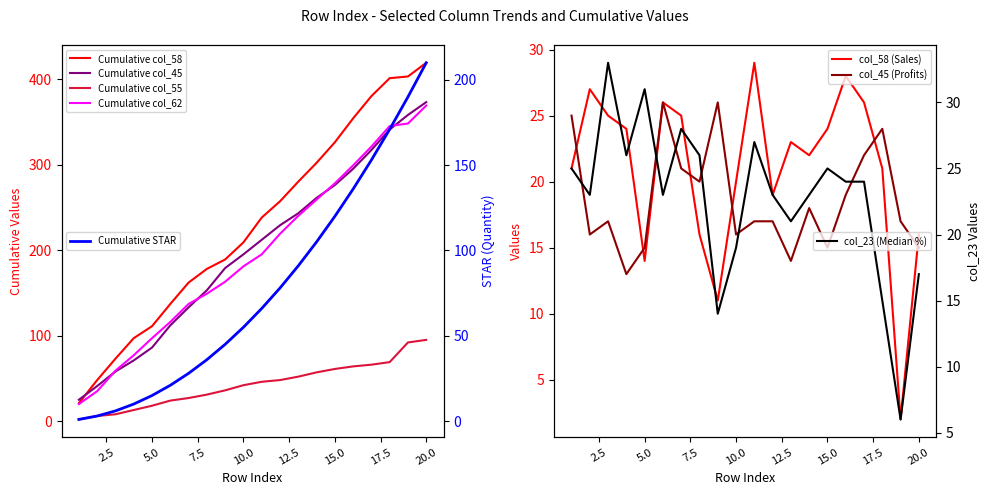

What is the lowest value of the col_45 (Profits) series?

13